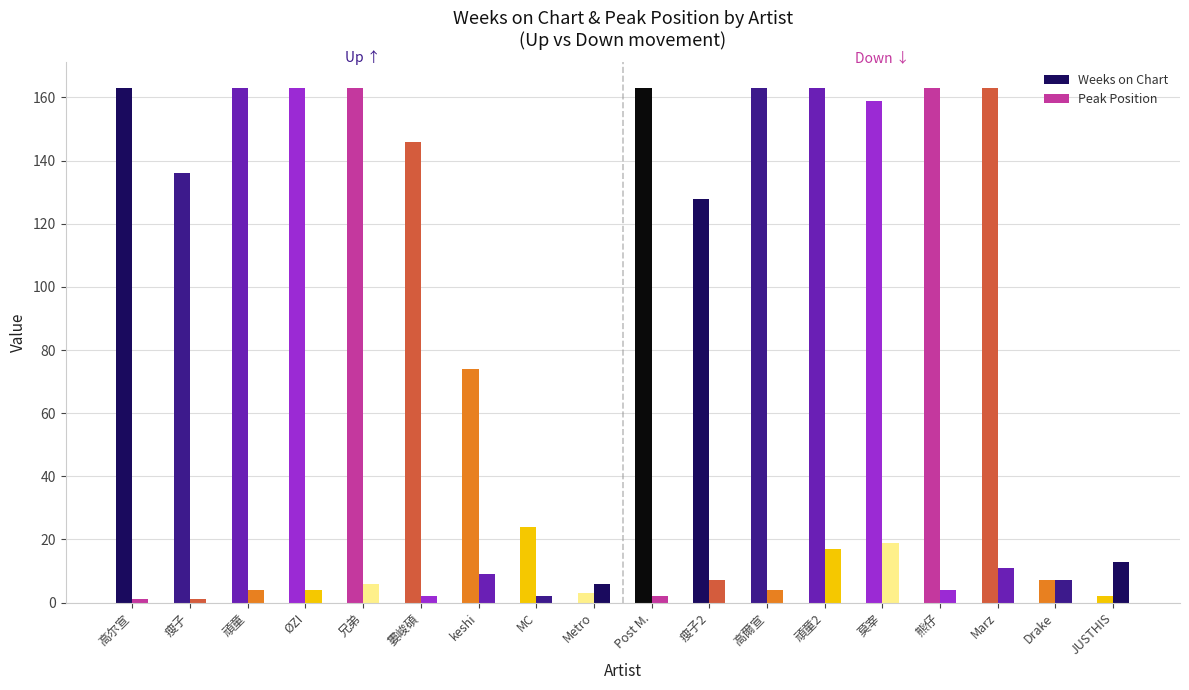

The Weeks on Chart series shows 22 at keshi. True or false?

False